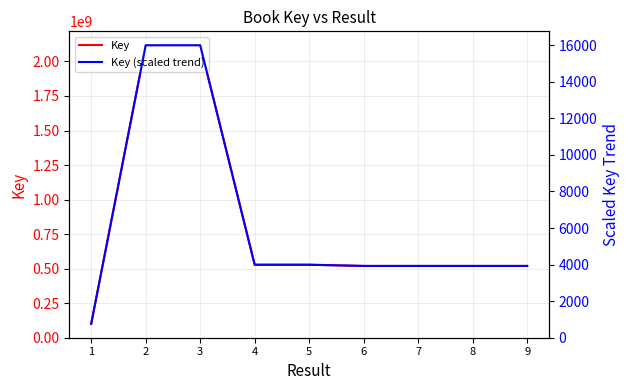

Where is Key (scaled trend) nearest to the value 8379?

4